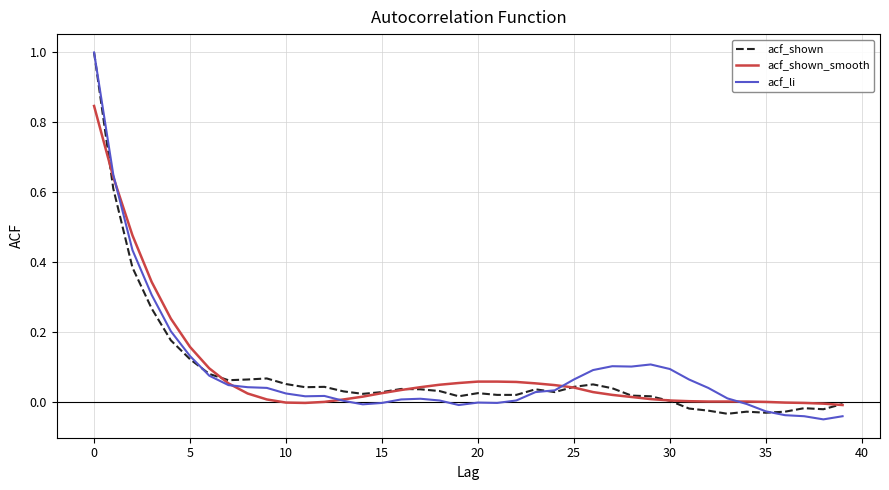

In acf_li, how many points are higher than both neighbors (excluding endpoints)?

5